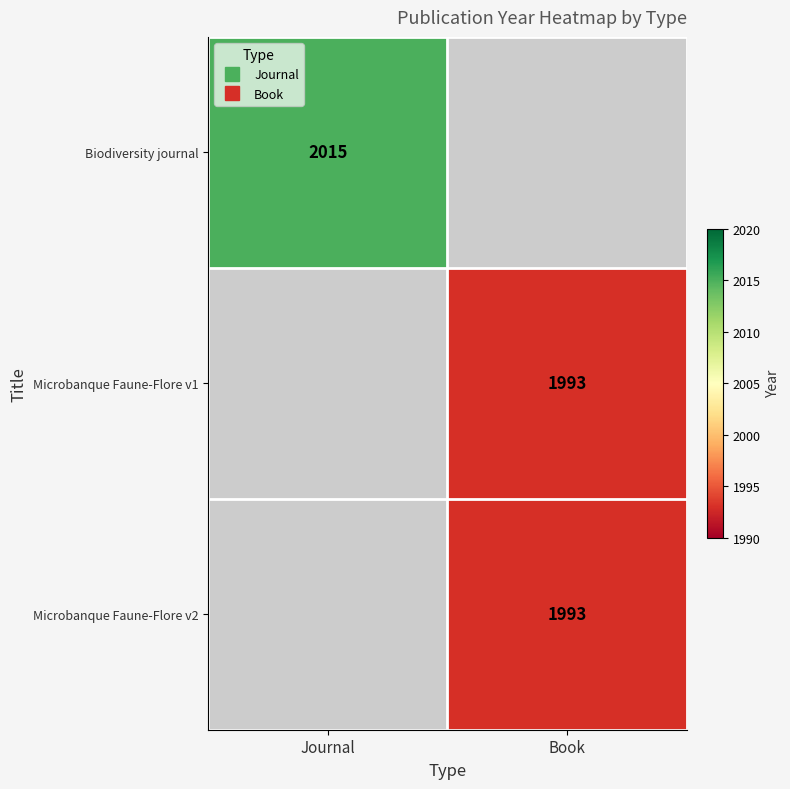

Count the number of categories in the chart.

2